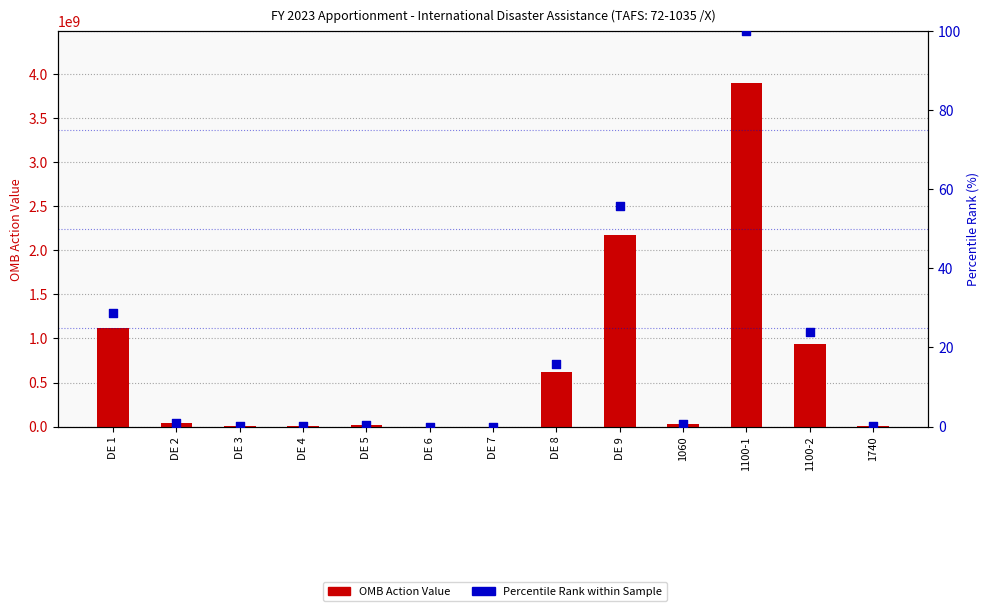

Which series has the widest spread of Y values?

OMB Action Value